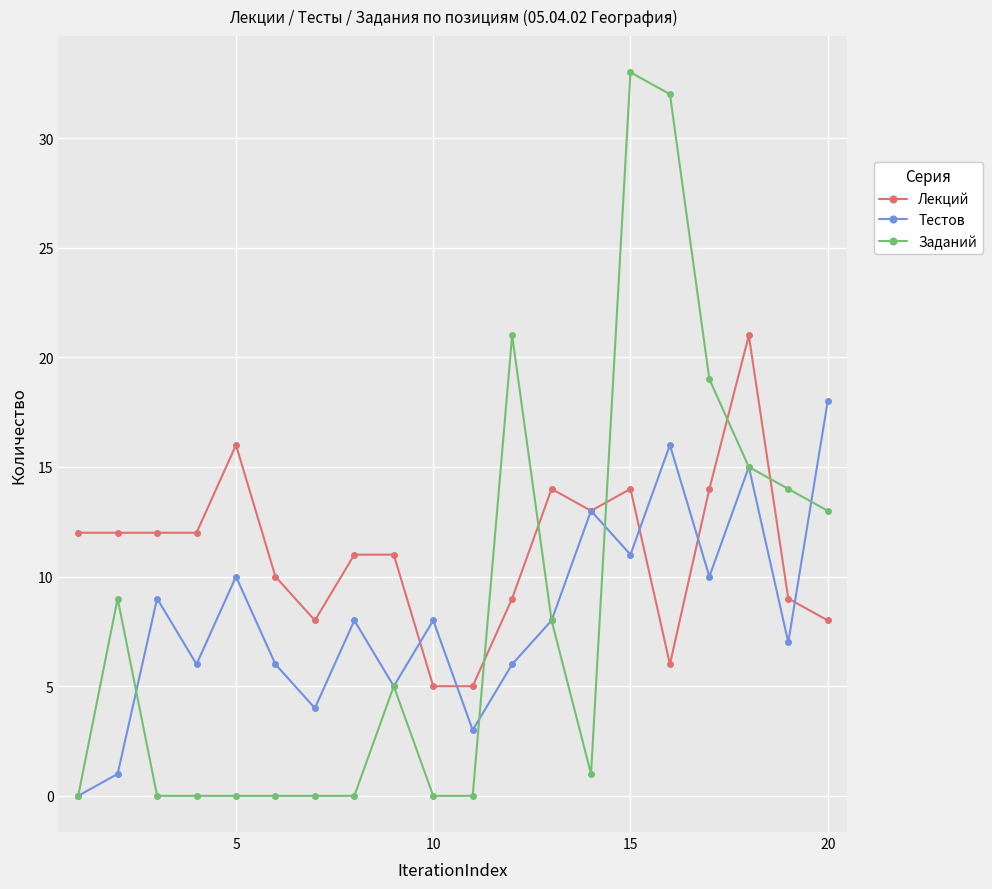

Which series ends up on top after the final intersection of Заданий and Лекций?

Заданий